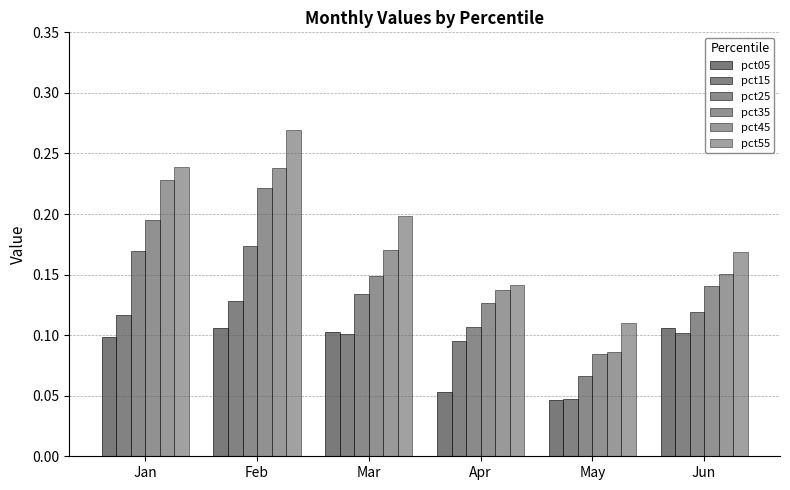

Is it true that pct55 equals 0.2 at Apr?

False